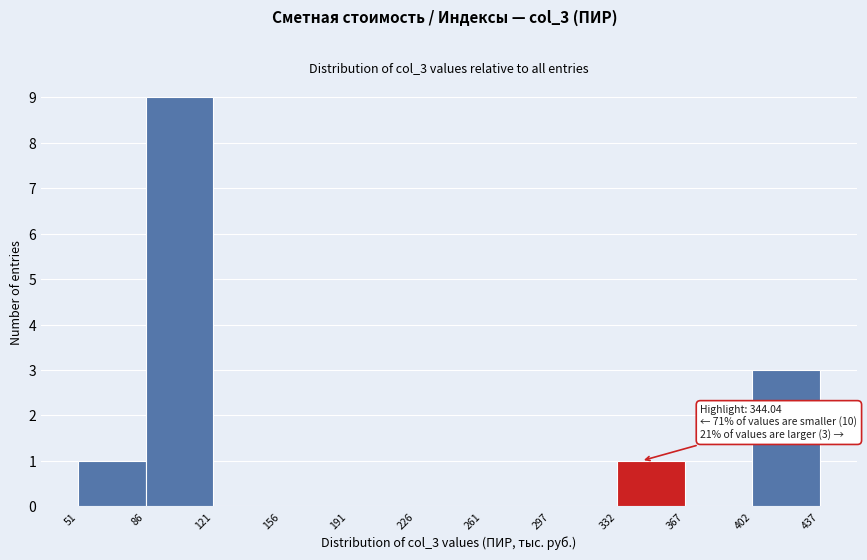

Over which range of the x-axis is the bar tallest?

86 to 121